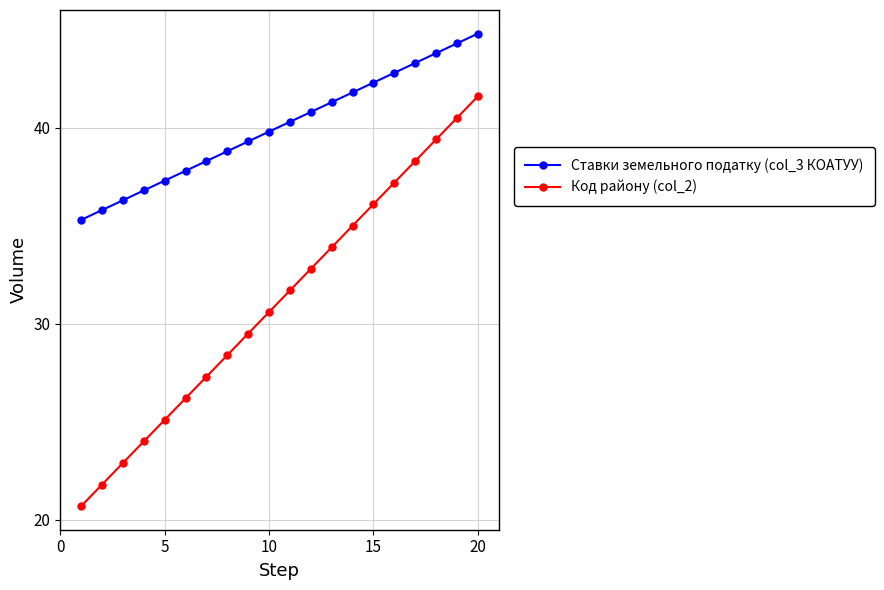

Reading right to left, what are all the values shown in this chart?

Ставки земельного податку (col_3 КОАТУУ): 44.8	44.3	43.8	43.3	42.8	42.3	41.8	41.3	40.8	40.3	39.8	39.3	38.8	38.3	37.8	37.3	36.8	36.3	35.8	35.3
Код району (col_2): 41.6	40.5	39.4	38.3	37.2	36.1	35.0	33.9	32.8	31.7	30.6	29.5	28.4	27.3	26.2	25.1	24.0	22.9	21.8	20.7